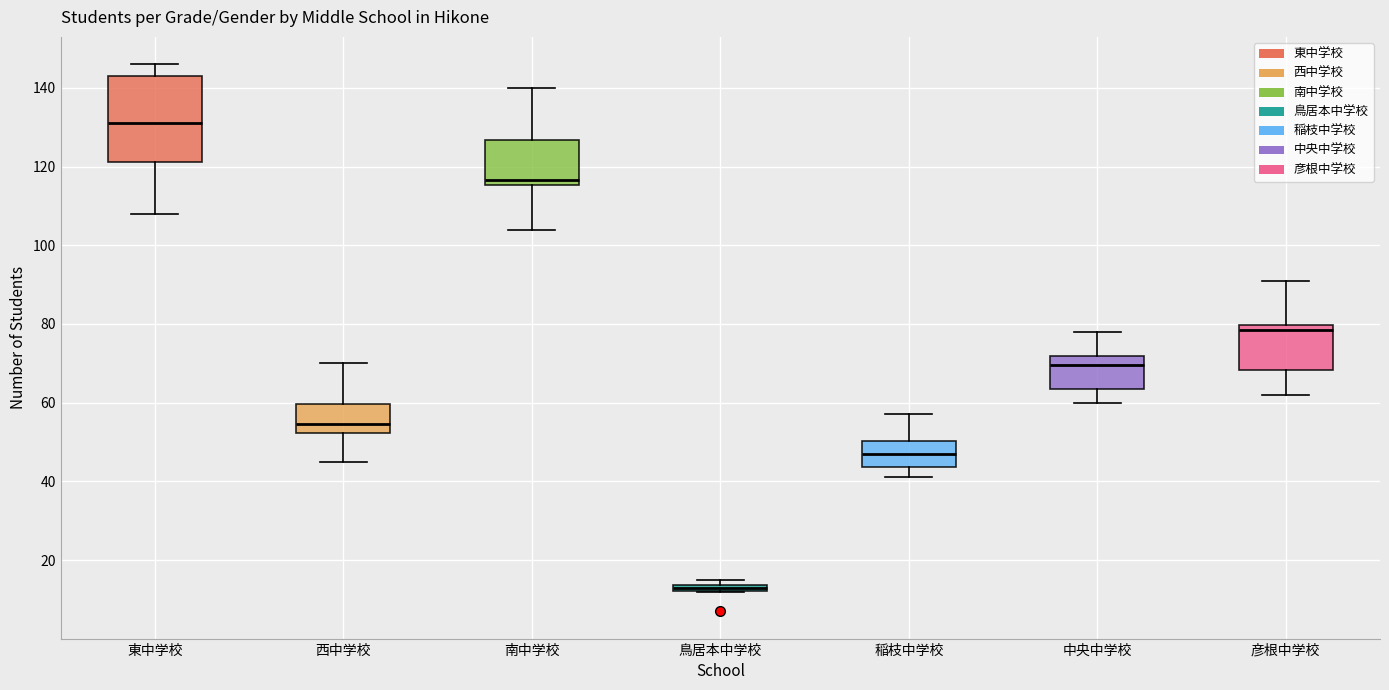

Comparing the boxes themselves (not the whiskers), which one is the tallest?

東中学校